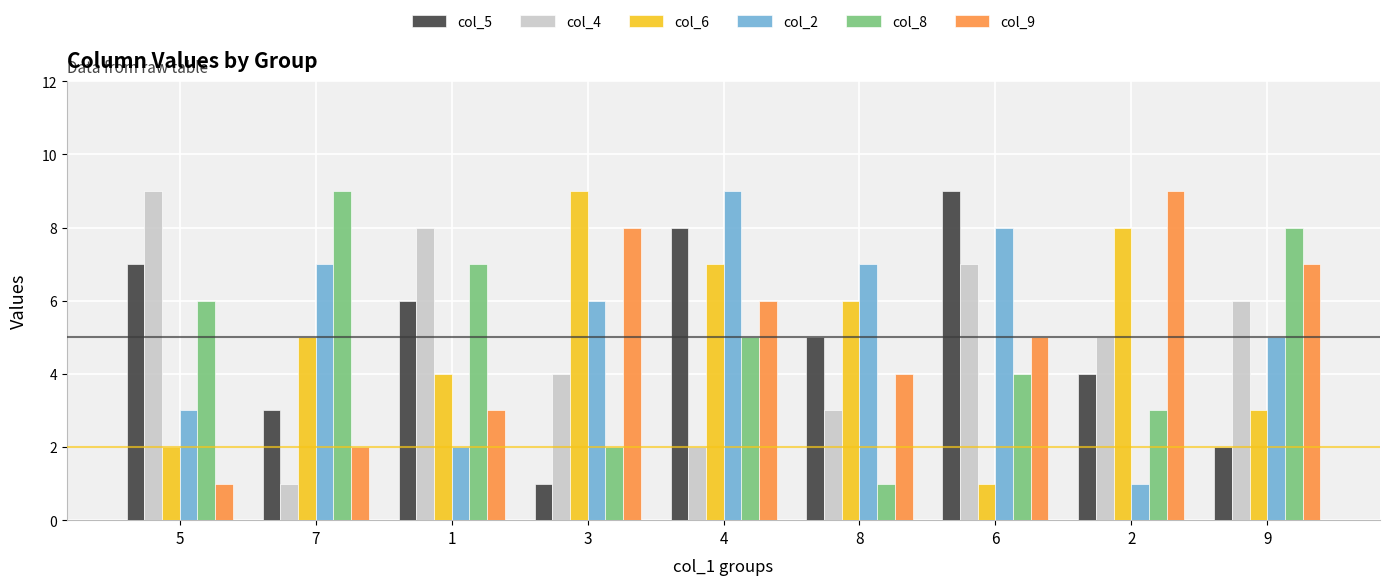

Between 1 and 6, which series saw the biggest shift?

col_2